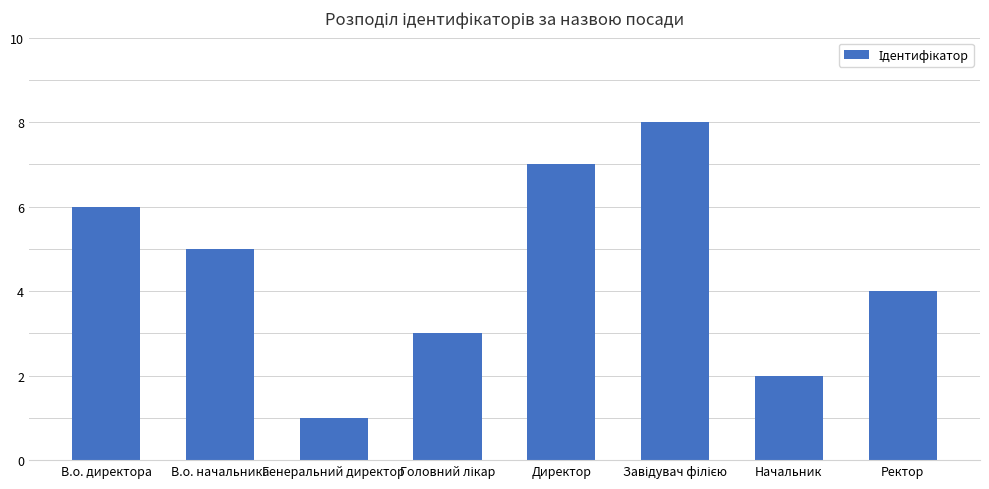

Reading left to right, extract all data points from this chart.

6	5	1	3	7	8	2	4